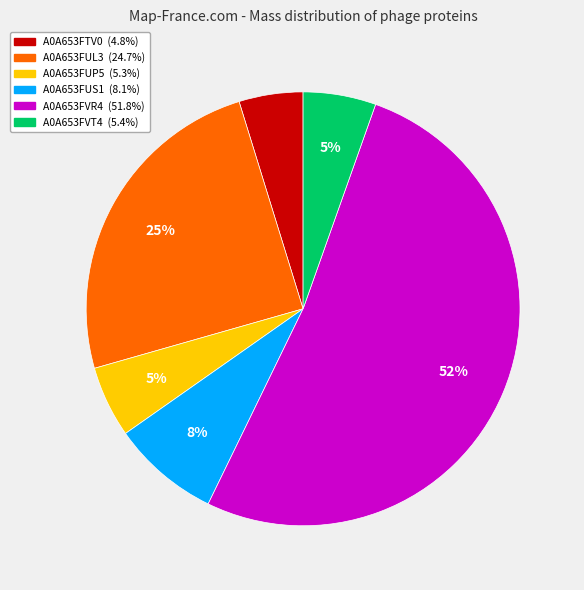

Which category has the biggest portion of the pie?

A0A653FVR4